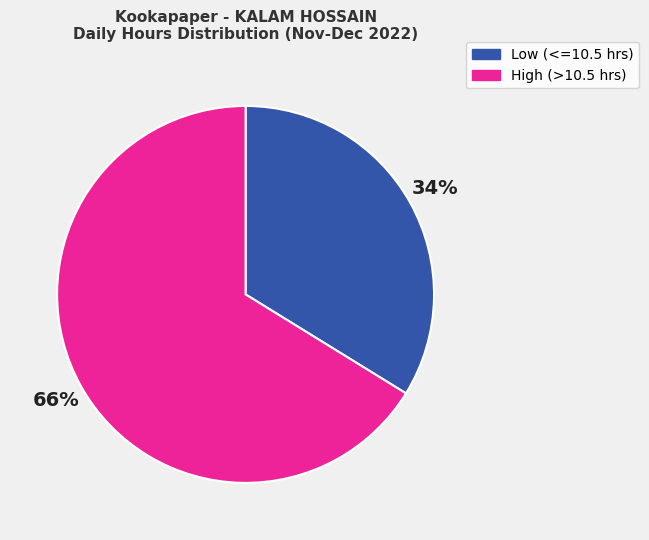

To the nearest percent, what is the difference between the largest and smallest slice percentages?

32%